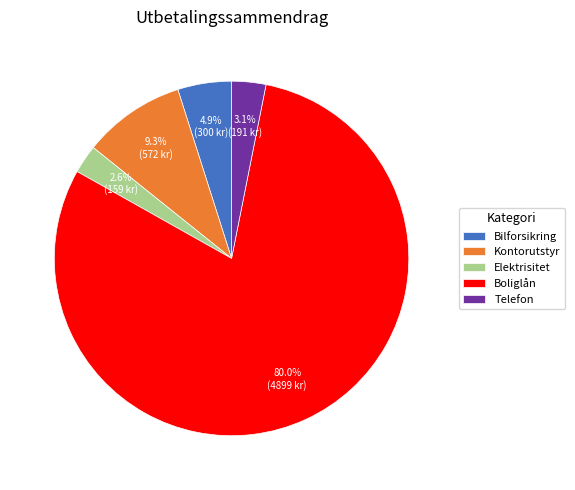

To the nearest percent, what is the average slice percentage?

20%